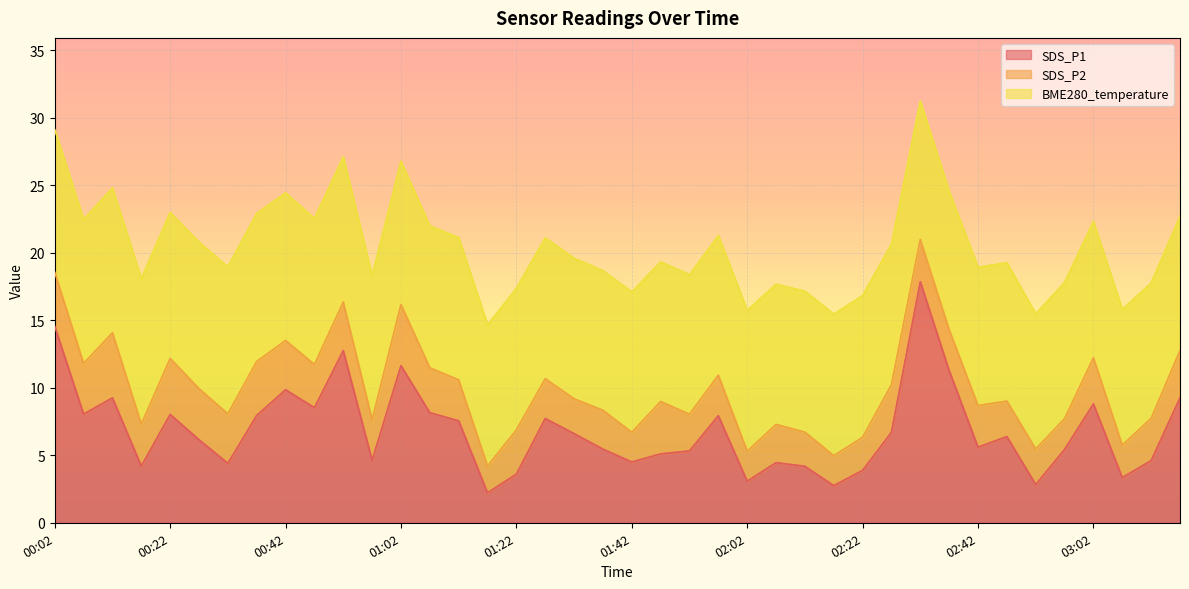

Reading right to left, transcribe all the data shown in this chart.

SDS_P1: 9.2	4.6	3.4	8.8	5.4	2.8	6.4	5.6	11.3	17.9	6.7	3.9	2.8	4.2	4.5	3.1	7.9	5.3	5.1	4.5	5.5	6.6	7.7	3.6	2.2	7.5	8.2	11.6	4.6	12.8	8.5	9.8	8.0	4.4	6.2	8.0	4.2	9.2	8.1	14.6
SDS_P2: 3.5	3.1	2.4	3.4	2.3	2.6	2.6	3.1	3.0	3.1	3.5	2.5	2.2	2.5	2.8	2.2	3.0	2.7	3.9	2.2	2.9	2.6	3.0	3.3	2.0	3.0	3.3	4.5	3.0	3.6	3.2	3.6	4.0	3.7	3.8	4.2	3.1	4.8	3.8	4.0
BME280_temperature: 9.9	10.0	10.1	10.1	10.1	10.0	10.2	10.2	10.2	10.2	10.4	10.5	10.5	10.4	10.4	10.4	10.3	10.3	10.3	10.4	10.3	10.4	10.4	10.5	10.4	10.5	10.5	10.6	10.7	10.7	10.8	10.9	11.0	10.9	10.8	10.8	10.8	10.7	10.7	10.6